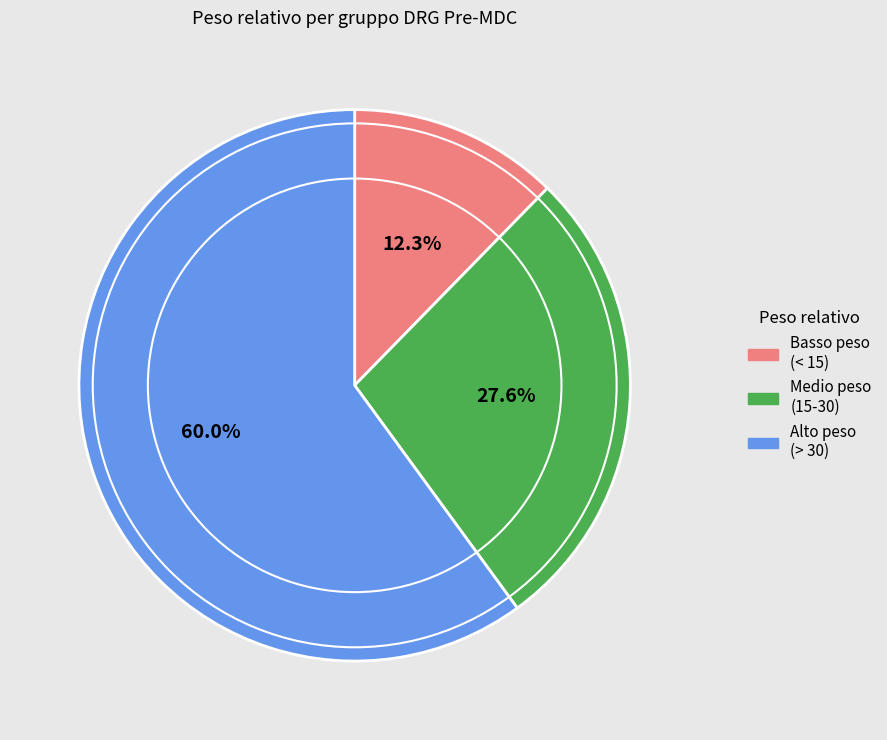

Rank the categories by value from highest to lowest.

Alto peso (> 30), Medio peso (15-30), Basso peso (< 15)